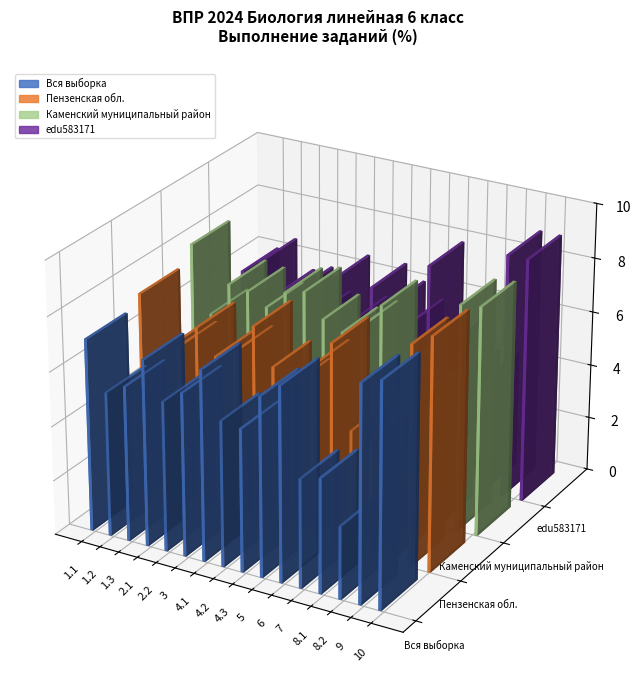

Reading right to left, extract all data points from this chart.

Вся выборка: 82.0	79.4	26.8	42.1	40.1	71.4	65.9	52.5	53.6	70.0	60.0	55.1	68.4	57.0	53.1	70.7
Пензенская обл.: 85.3	80.9	26.7	42.3	44.5	74.4	64.4	55.8	60.7	73.8	62.8	59.4	68.2	59.4	55.5	75.7
Каменский муниципальный район: 84.0	83.2	23.4	45.0	54.2	76.3	67.1	63.2	66.3	74.7	72.9	65.8	70.0	71.0	58.4	82.6
edu583171: 89.7	89.7	42.3	42.3	51.3	79.5	56.4	61.5	66.7	52.6	66.7	51.3	59.0	56.4	66.7	61.5